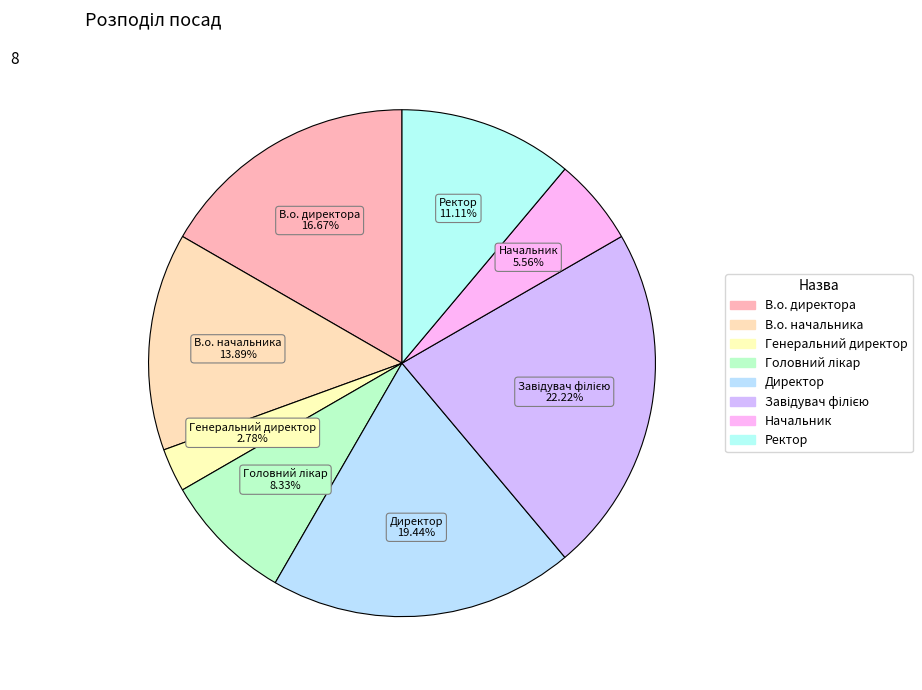

What percentage is the Завідувач філією slice, to the nearest percent?

22%